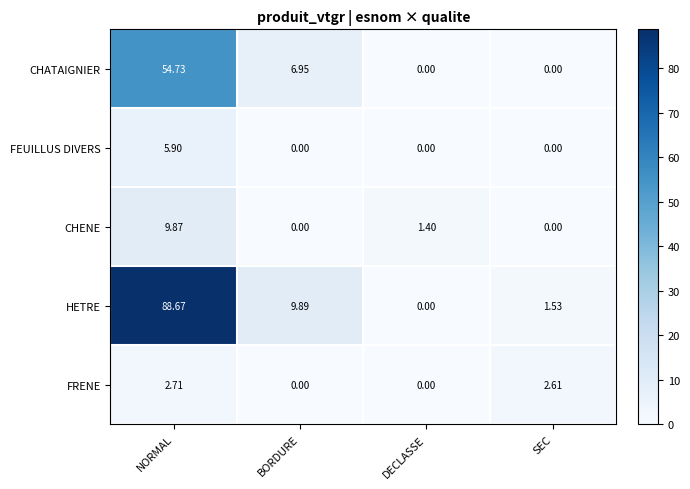

Where does the CHENE series first go above 1?

NORMAL